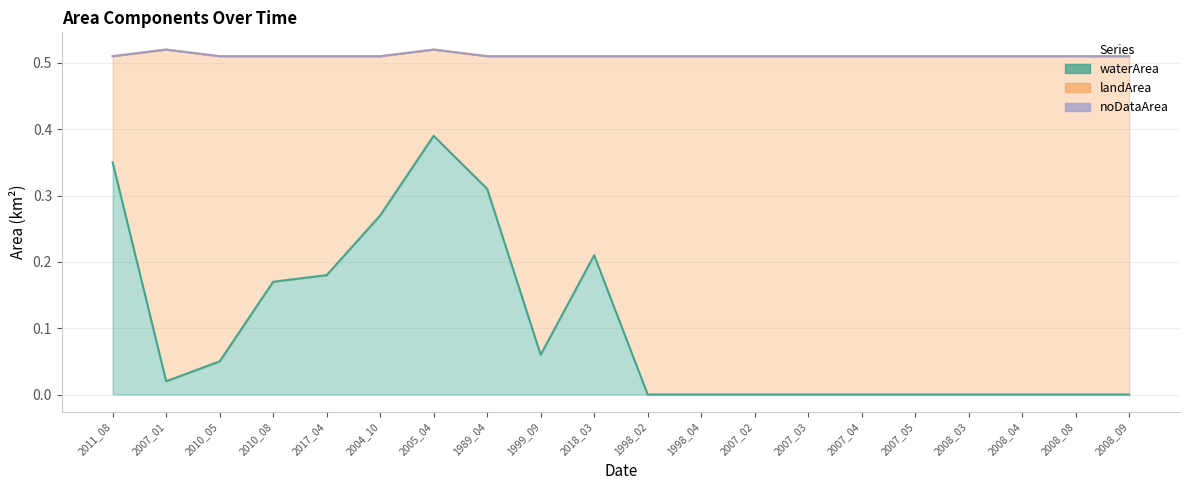

List the series in order of their overall mean, lowest first.

noDataArea, waterArea, landArea